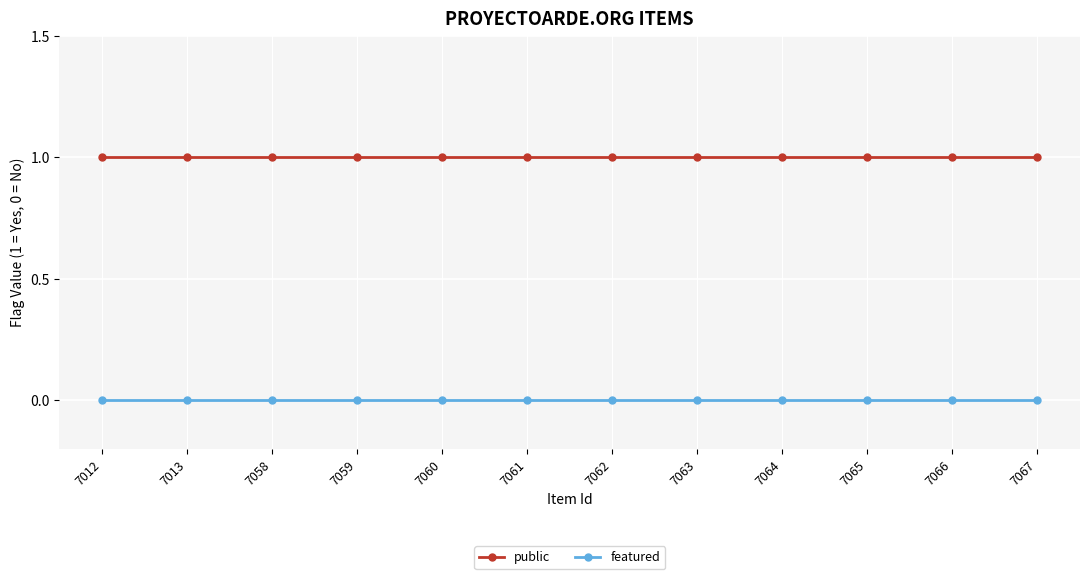

What is the sum of all public values?

12